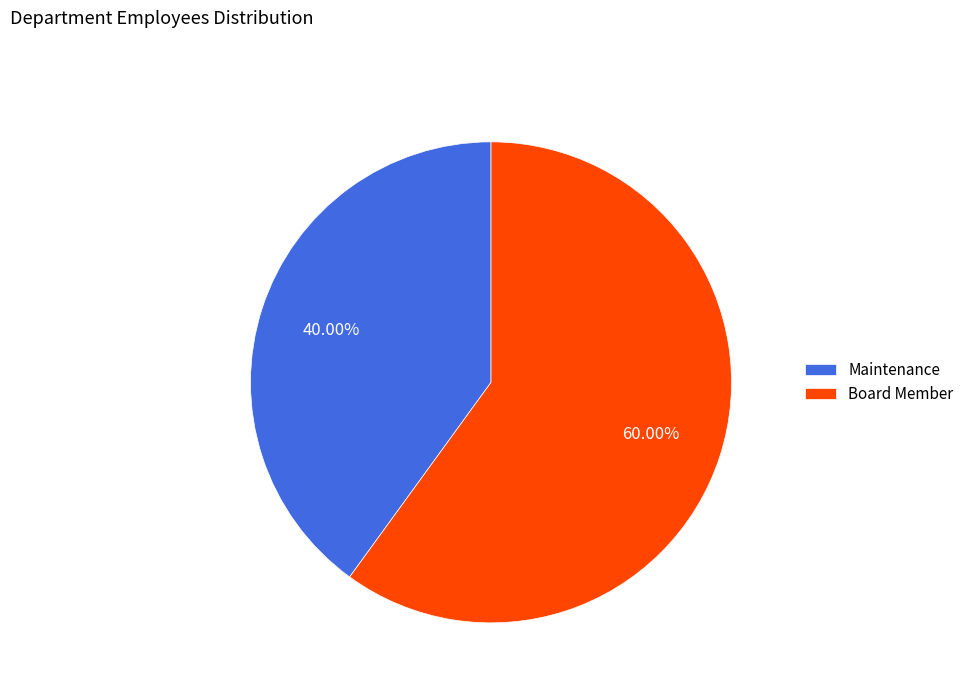

True or false: Maintenance accounts for 45% of the total.

False